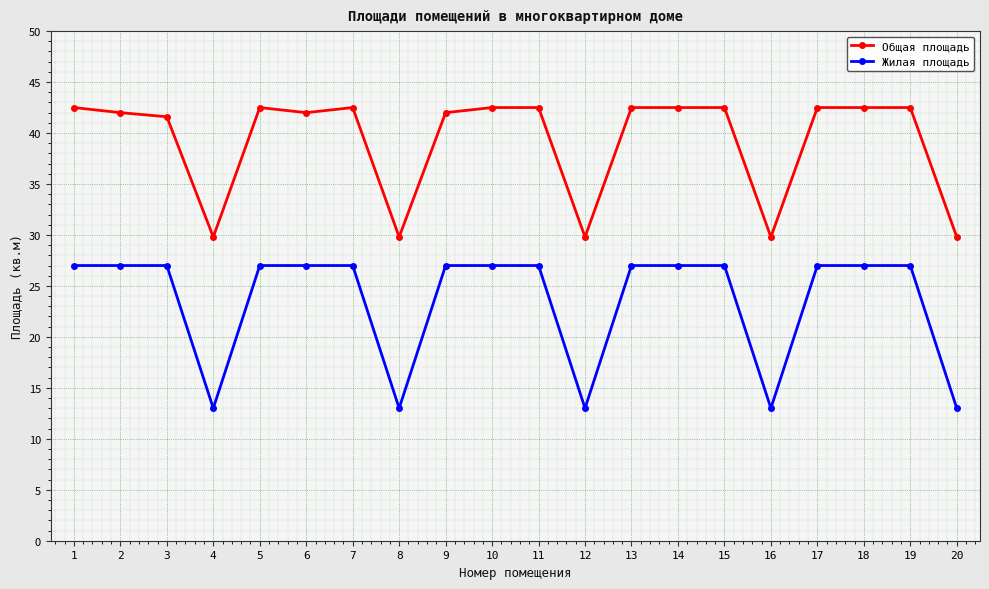

Is the value of Общая площадь at 17 greater than the value of Жилая площадь at 6?

Yes